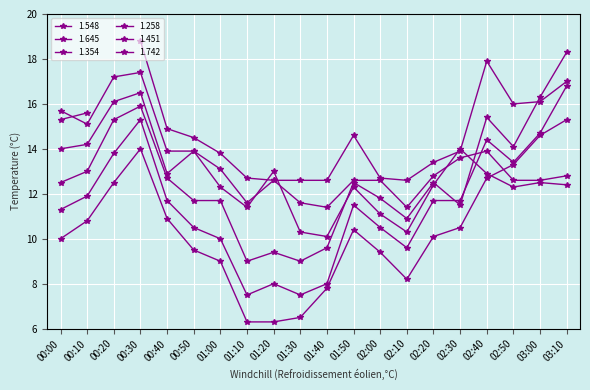

What is the difference between the maximum and minimum values in the 1.451 series?

9.3